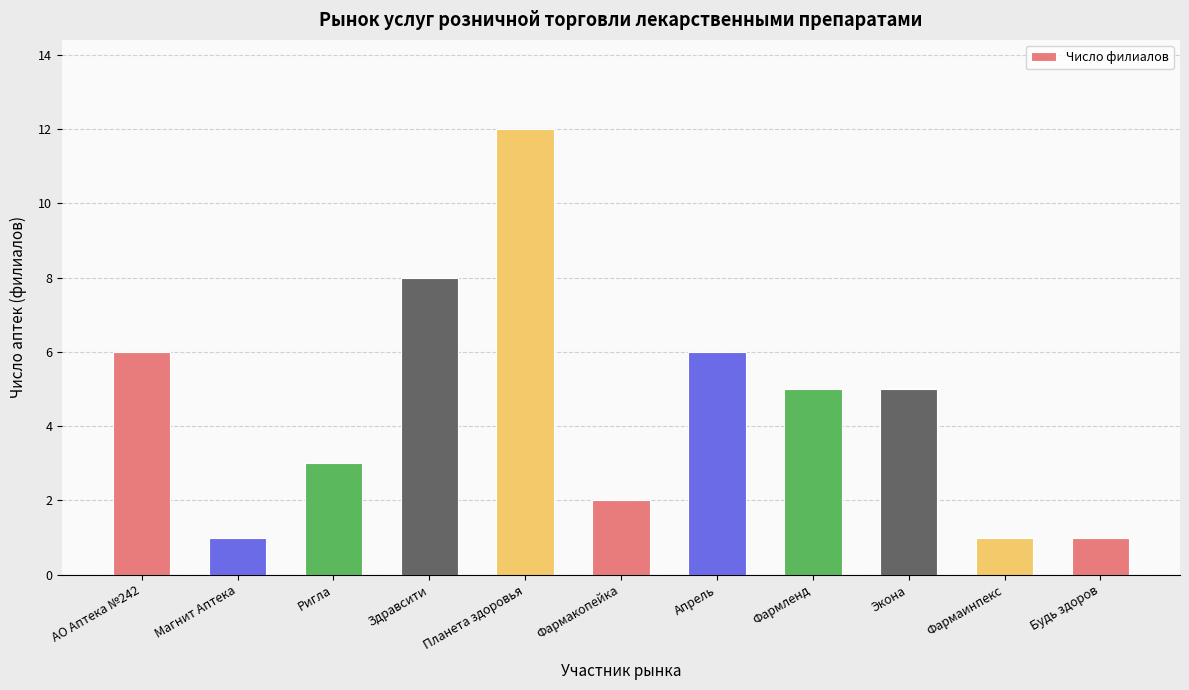

Reading left to right, extract all data points from this chart.

6	1	3	8	12	2	6	5	5	1	1